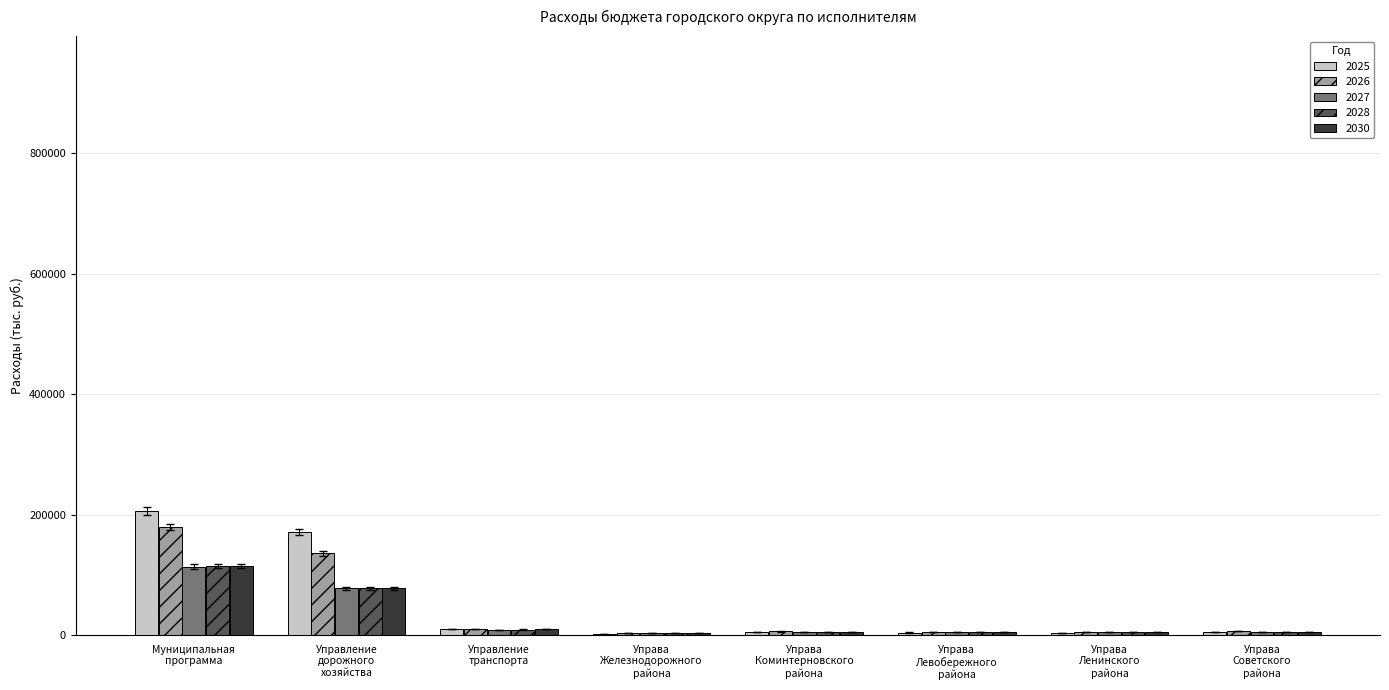

What is the greatest value displayed?

205910.9